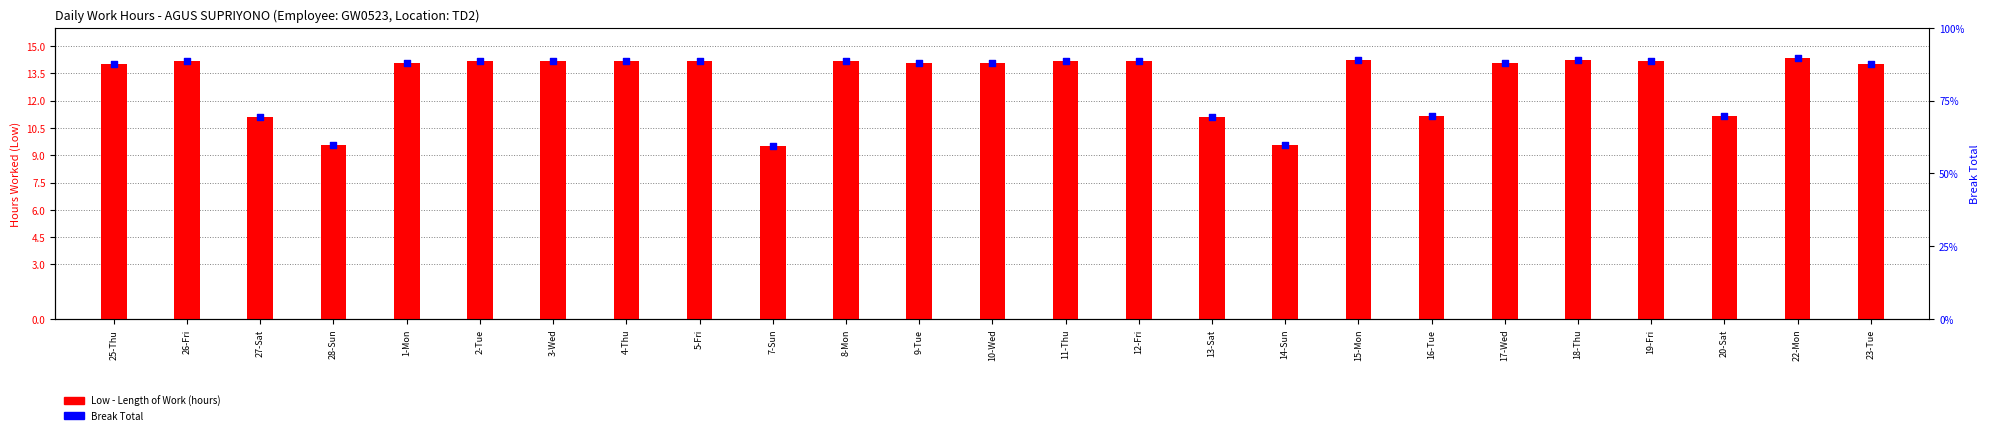

At how many categories does at least one series exceed 10?

22